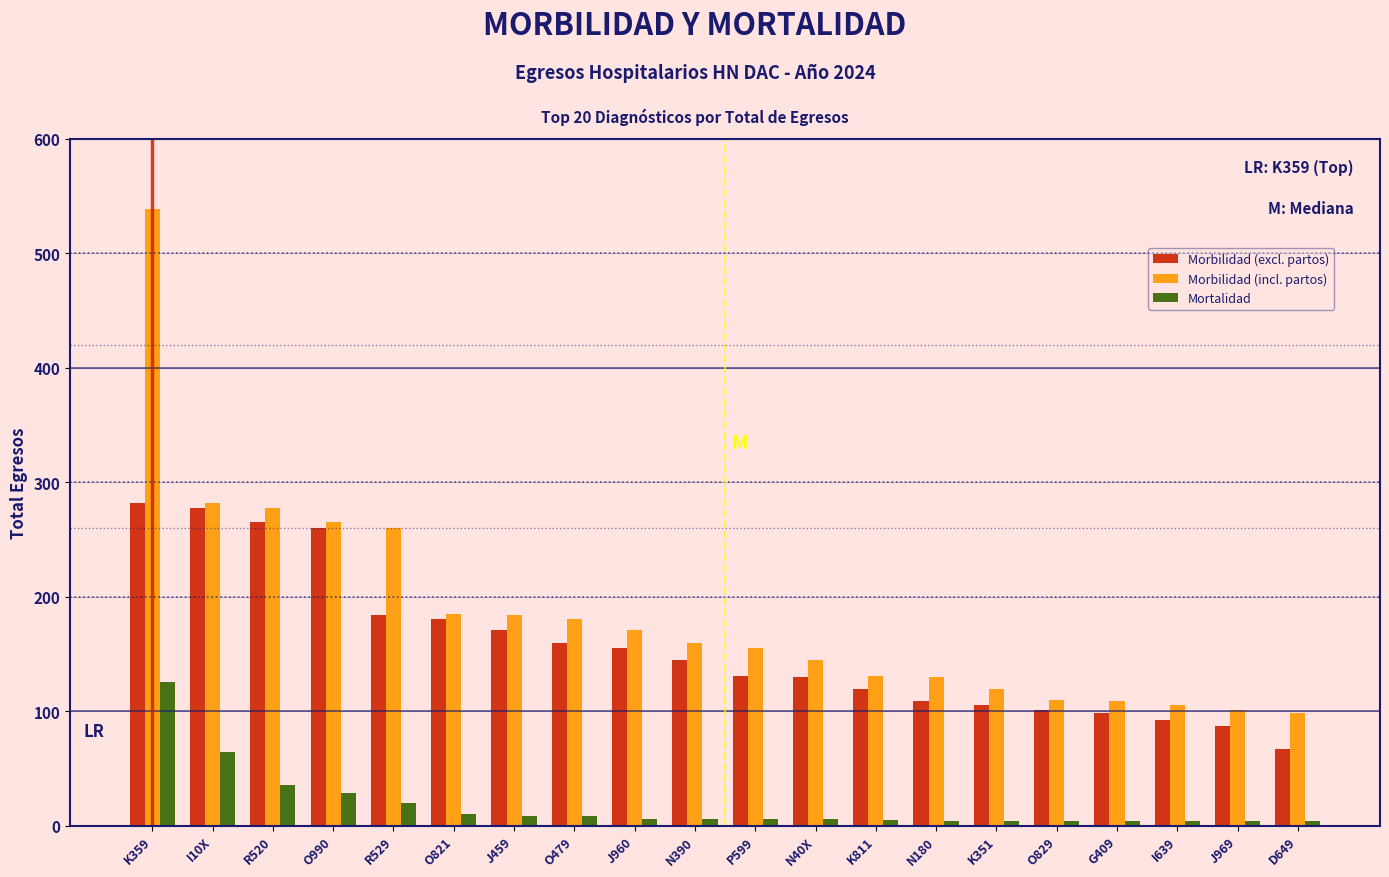

The value of Morbilidad (incl. partos) at O821 is 82. True or false?

False